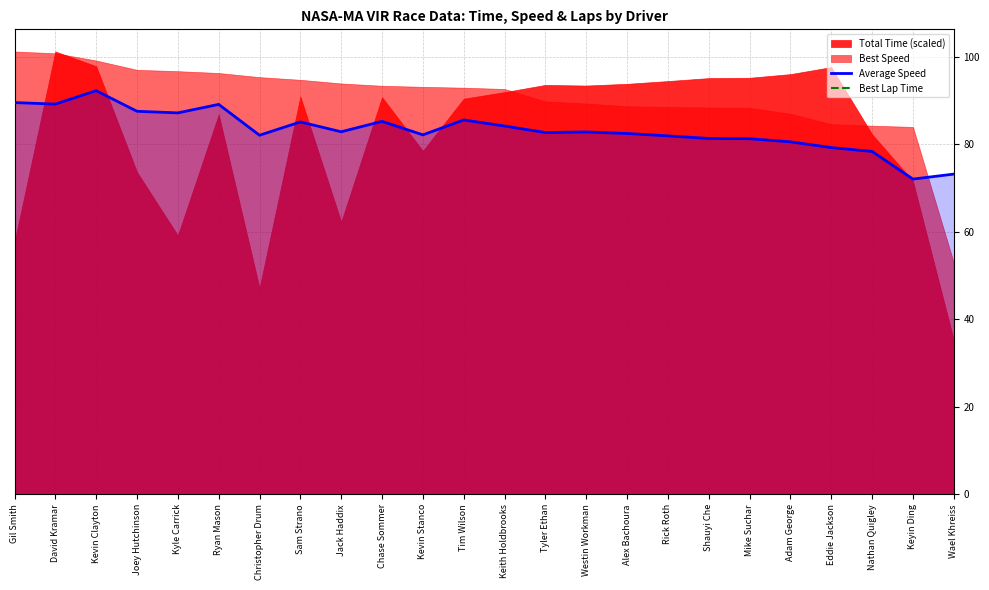

In Average Speed, how many points are lower than both neighbors (excluding endpoints)?

7